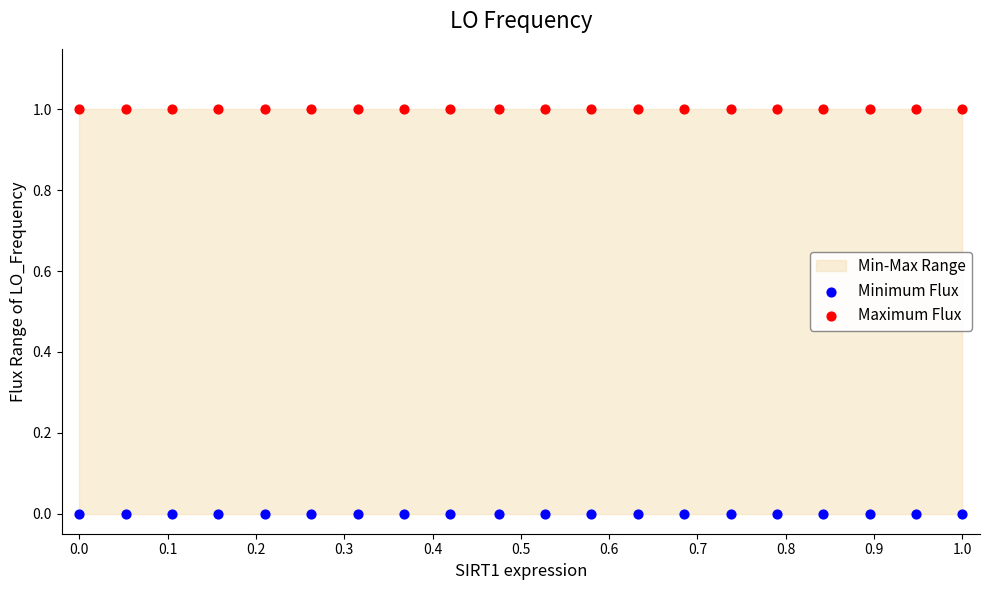

Which series contains the lowest Y value?

Minimum Flux